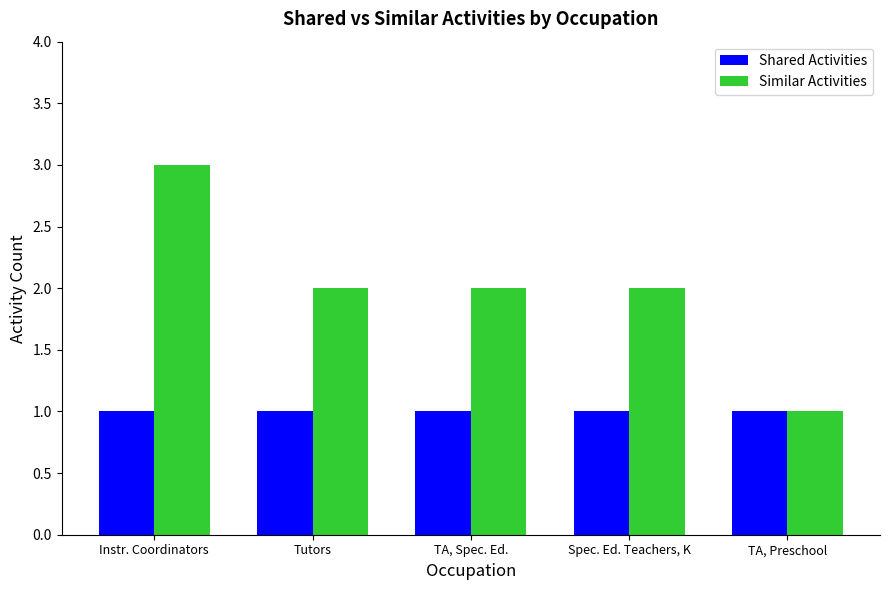

Reading left to right, what are all the values shown in this chart?

Shared Activities: Instr. Coordinators=1	Tutors=1	TA, Spec. Ed.=1	Spec. Ed. Teachers, K=1	TA, Preschool=1
Similar Activities: Instr. Coordinators=3	Tutors=2	TA, Spec. Ed.=2	Spec. Ed. Teachers, K=2	TA, Preschool=1